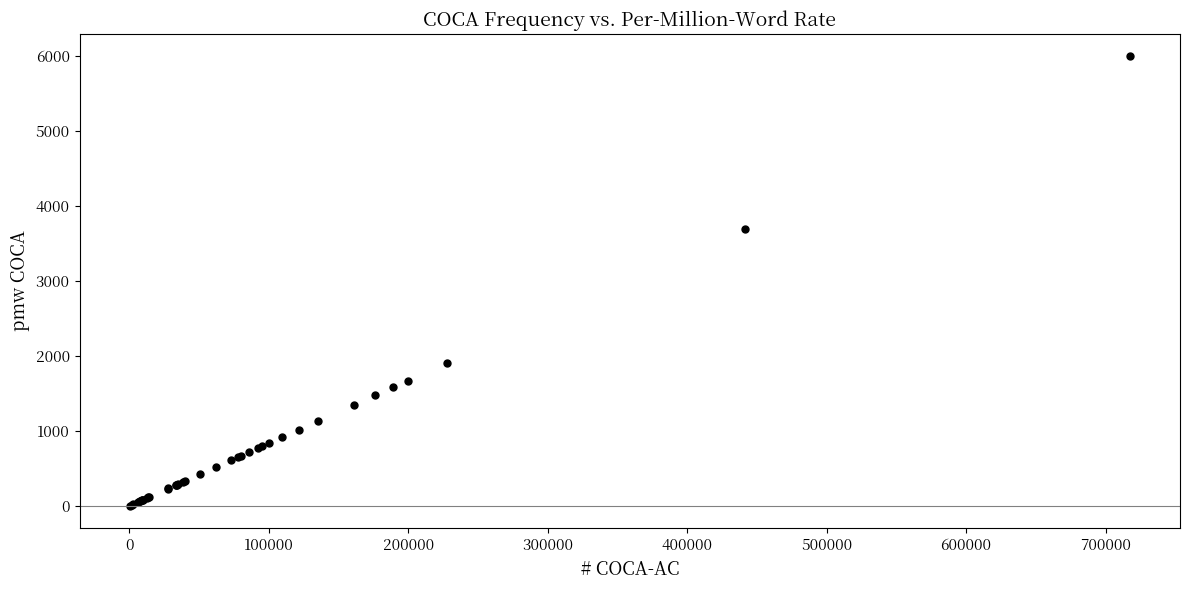

What Y value in the scatter plot is closest to 2996?

3684.6